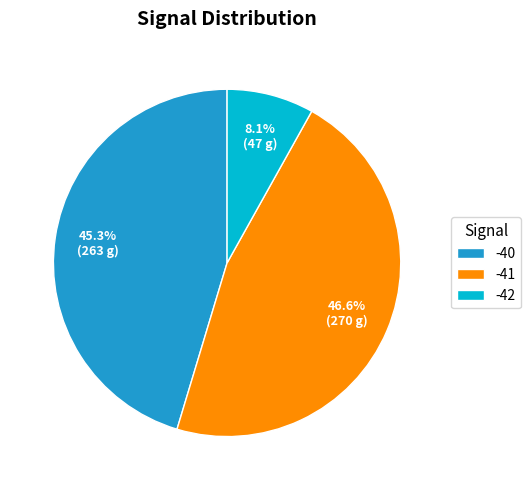

Count the number of slices in the pie.

3